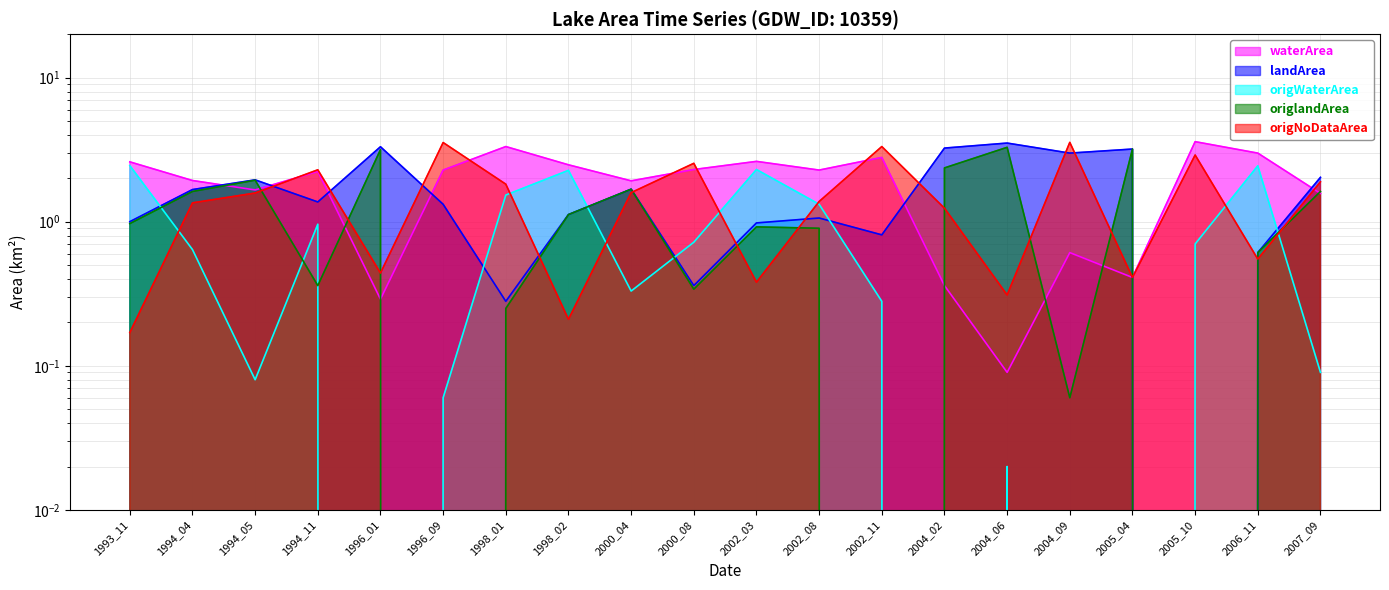

What is the average value of the origWaterArea series?

0.8